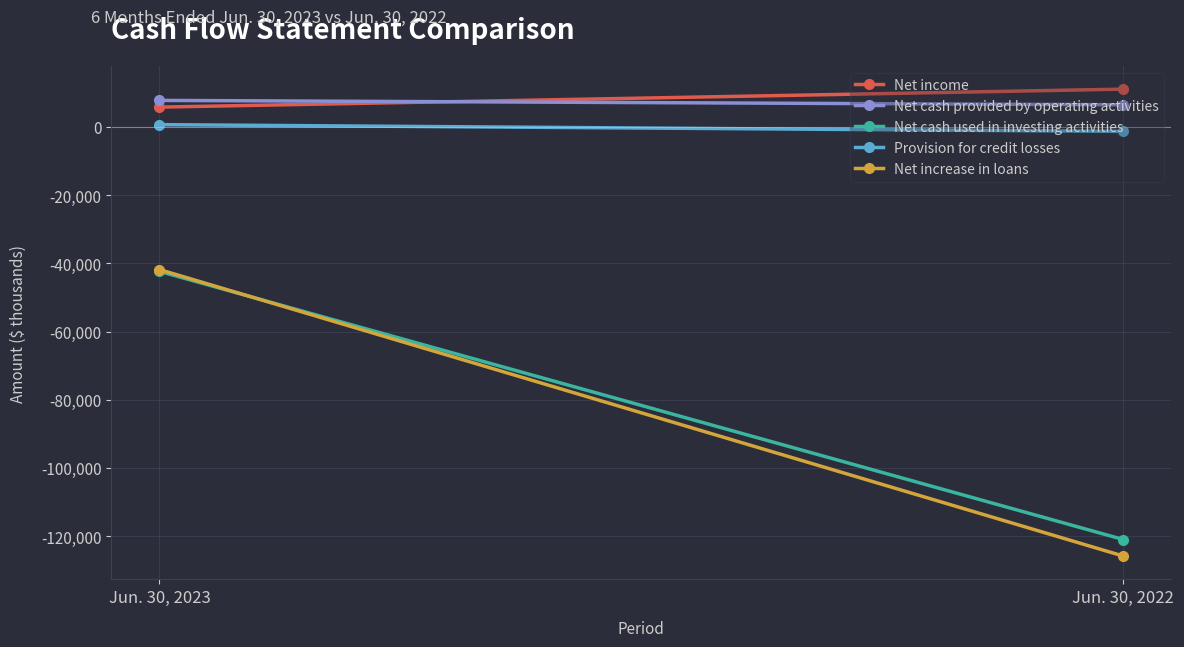

Which label corresponds to the smallest value in the chart?

Jun. 30, 2022